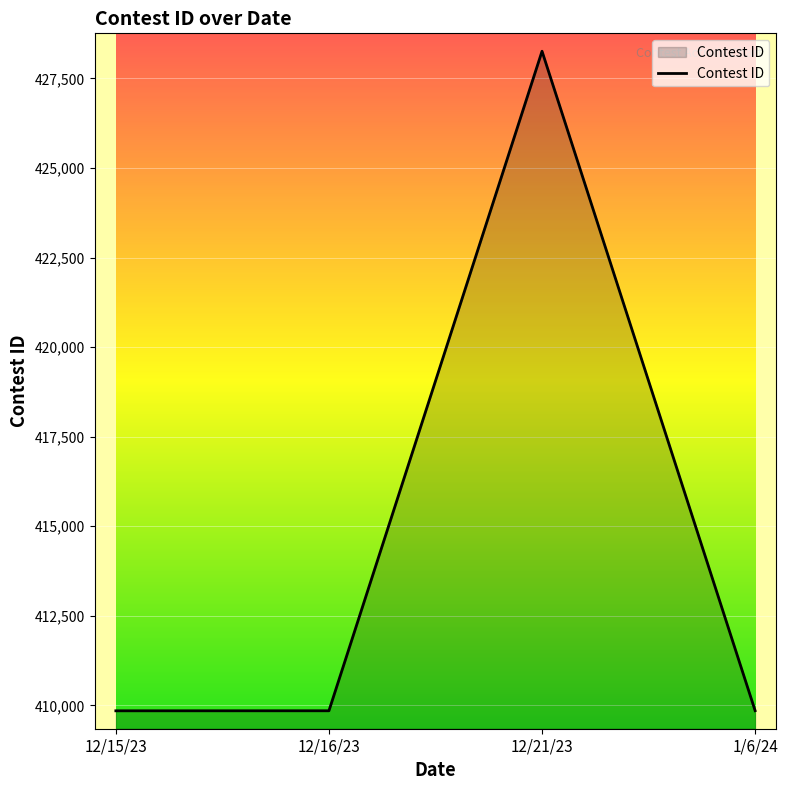

Between 12/21/23 and 12/16/23, which is larger?

12/21/23